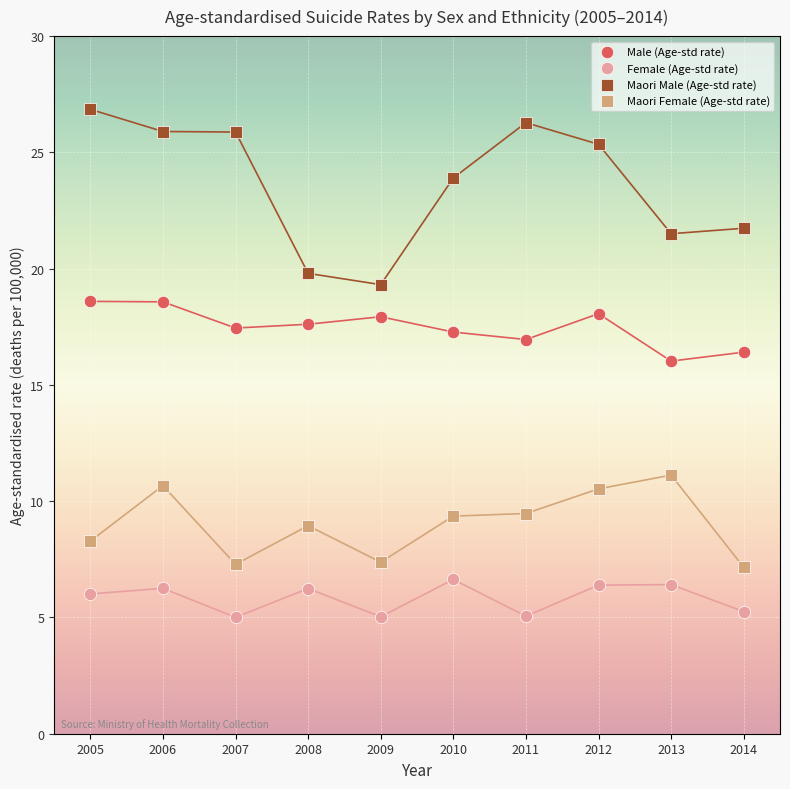

Which series has the widest spread of Y values?

Maori Male (Age-std rate)